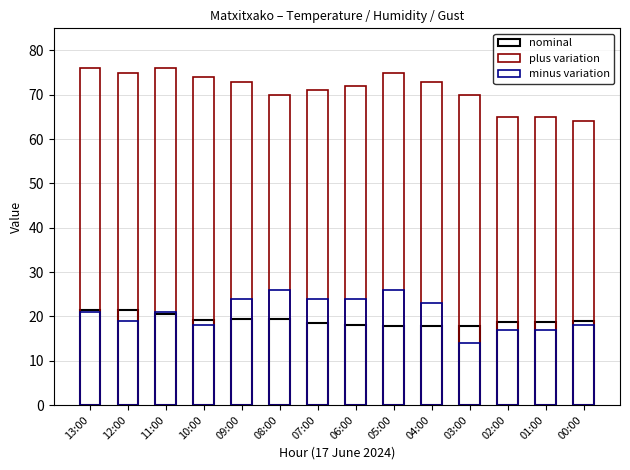

Reading left to right, transcribe all the data shown in this chart.

nominal: 13:00=21.4	12:00=21.4	11:00=20.6	10:00=19.2	09:00=19.3	08:00=19.3	07:00=18.4	06:00=18.0	05:00=17.9	04:00=17.9	03:00=17.9	02:00=18.8	01:00=18.7	00:00=19.0
plus variation: 13:00=76.0	12:00=75.0	11:00=76.0	10:00=74.0	09:00=73.0	08:00=70.0	07:00=71.0	06:00=72.0	05:00=75.0	04:00=73.0	03:00=70.0	02:00=65.0	01:00=65.0	00:00=64.0
minus variation: 13:00=21.0	12:00=19.0	11:00=21.0	10:00=18.0	09:00=24.0	08:00=26.0	07:00=24.0	06:00=24.0	05:00=26.0	04:00=23.0	03:00=14.0	02:00=17.0	01:00=17.0	00:00=18.0